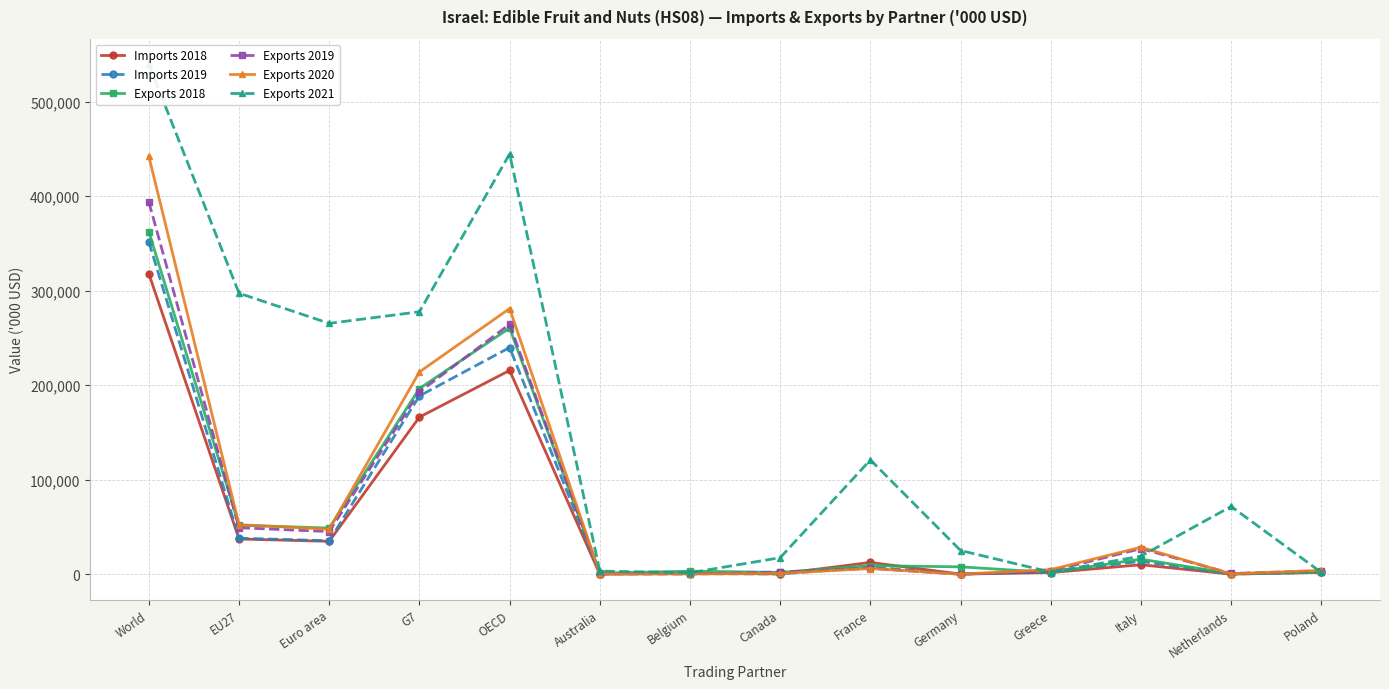

Reading left to right, transcribe all the data shown in this chart.

Imports 2018: World=317861	EU27=37403	Euro area=34928	G7=166272	OECD=215637	Australia=149	Belgium=1026	Canada=511	France=12600	Germany=284	Greece=1872	Italy=10172	Netherlands=219	Poland=2066
Imports 2019: World=351591	EU27=38215	Euro area=35535	G7=188693	OECD=239853	Australia=703	Belgium=645	Canada=437	France=7699	Germany=249	Greece=2720	Italy=13766	Netherlands=377	Poland=2089
Exports 2018: World=362383	EU27=51956	Euro area=48941	G7=196524	OECD=260448	Australia=1357	Belgium=3347	Canada=2077	France=9228	Germany=7937	Greece=1936	Italy=16067	Netherlands=793	Poland=2345
Exports 2019: World=393712	EU27=49287	Euro area=45252	G7=192882	OECD=264466	Australia=583	Belgium=369	Canada=2466	France=6384	Germany=176	Greece=3477	Italy=27199	Netherlands=918	Poland=3697
Exports 2020: World=441954	EU27=52573	Euro area=47740	G7=214037	OECD=281069	Australia=783	Belgium=454	Canada=1021	France=6161	Germany=201	Greece=5008	Italy=28673	Netherlands=529	Poland=4210
Exports 2021: World=539416	EU27=297281	Euro area=265386	G7=277679	OECD=444515	Australia=3452	Belgium=1614	Canada=17625	France=121004	Germany=25184	Greece=2316	Italy=19252	Netherlands=71791	Poland=2005